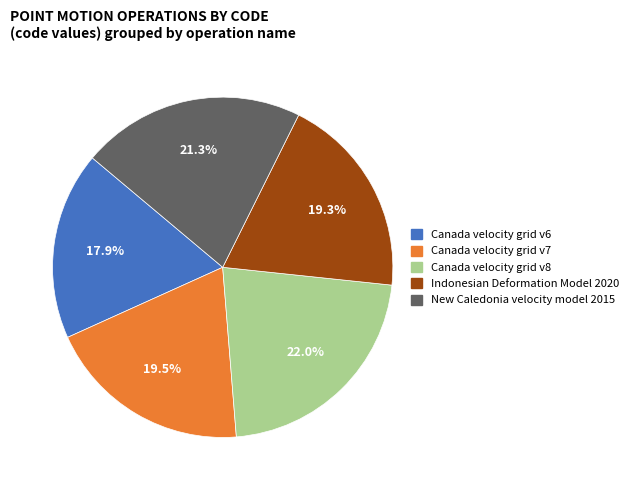

Is it true that New Caledonia velocity model 2015 is 21% of the pie?

True